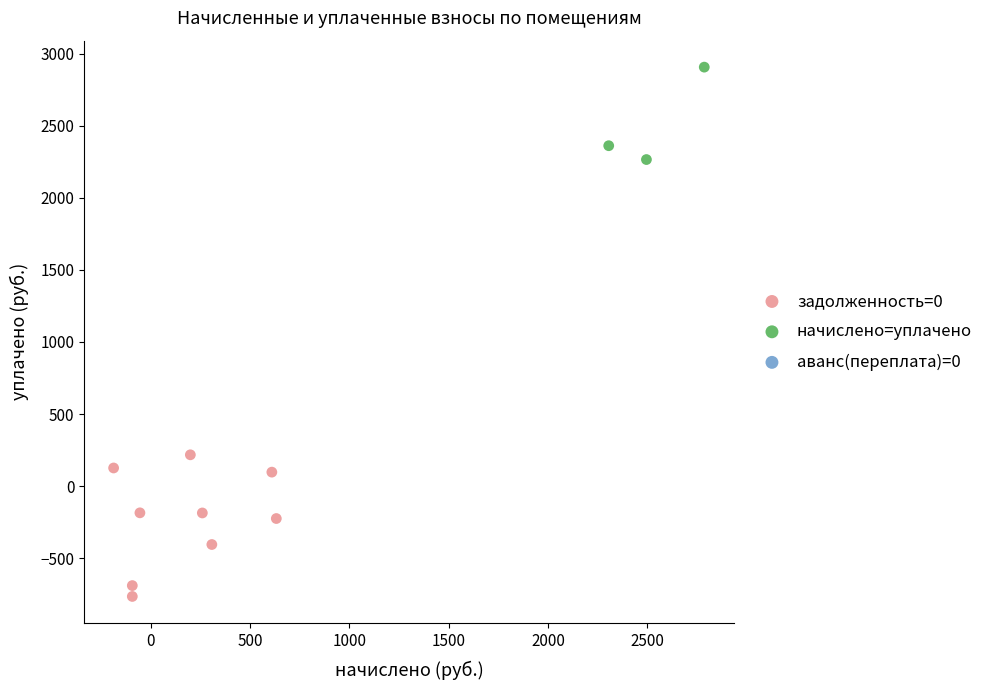

Which series reaches the maximum Y coordinate?

начислено=уплачено